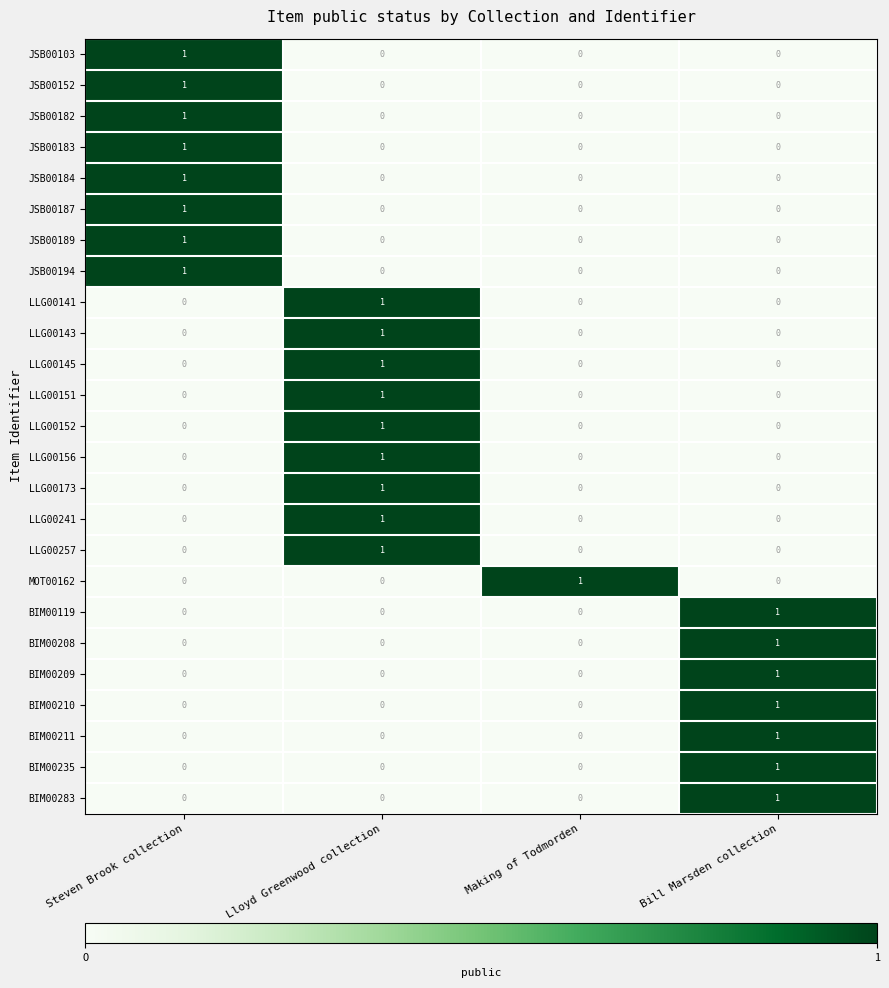

Which category has the highest value in the BIM00211 series?

Bill Marsden collection